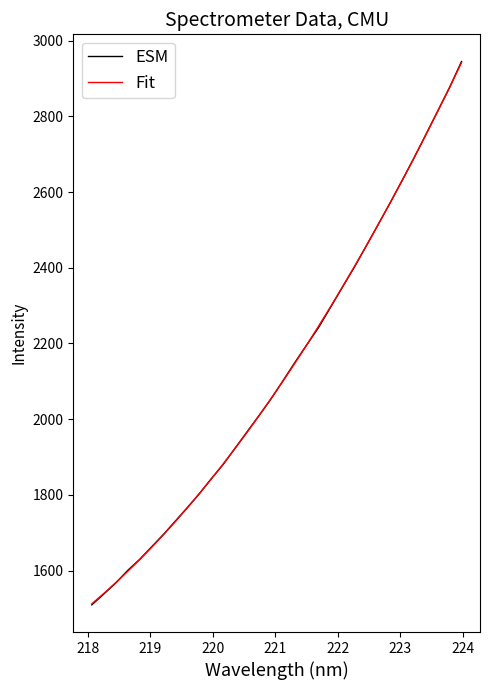

Which series has the largest range (max minus min)?

ESM